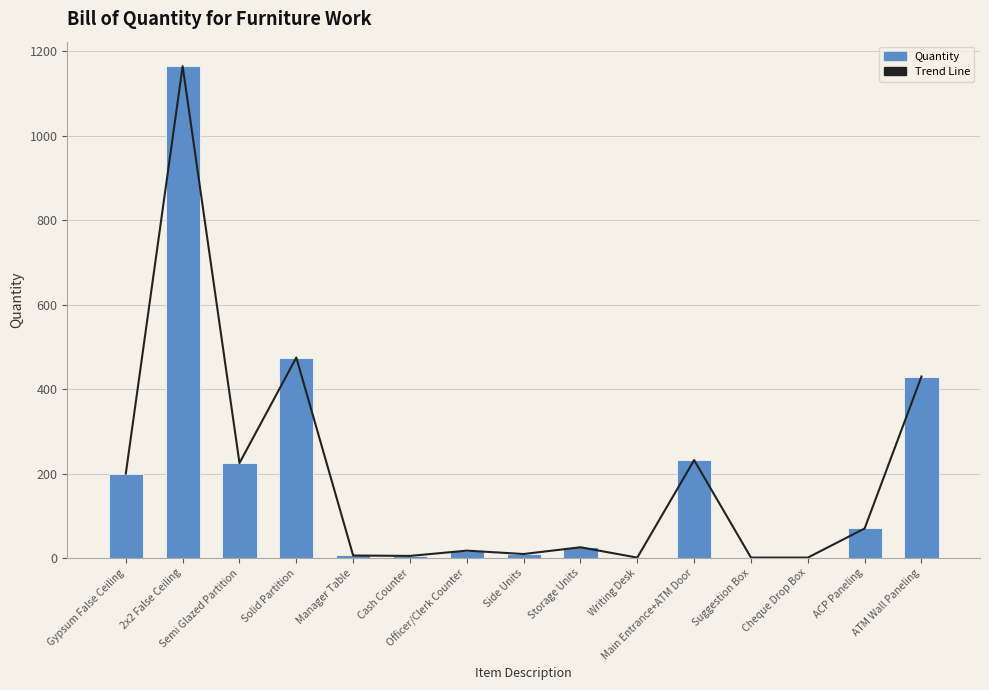

At which label does Quantity reach its minimum?

Writing Desk